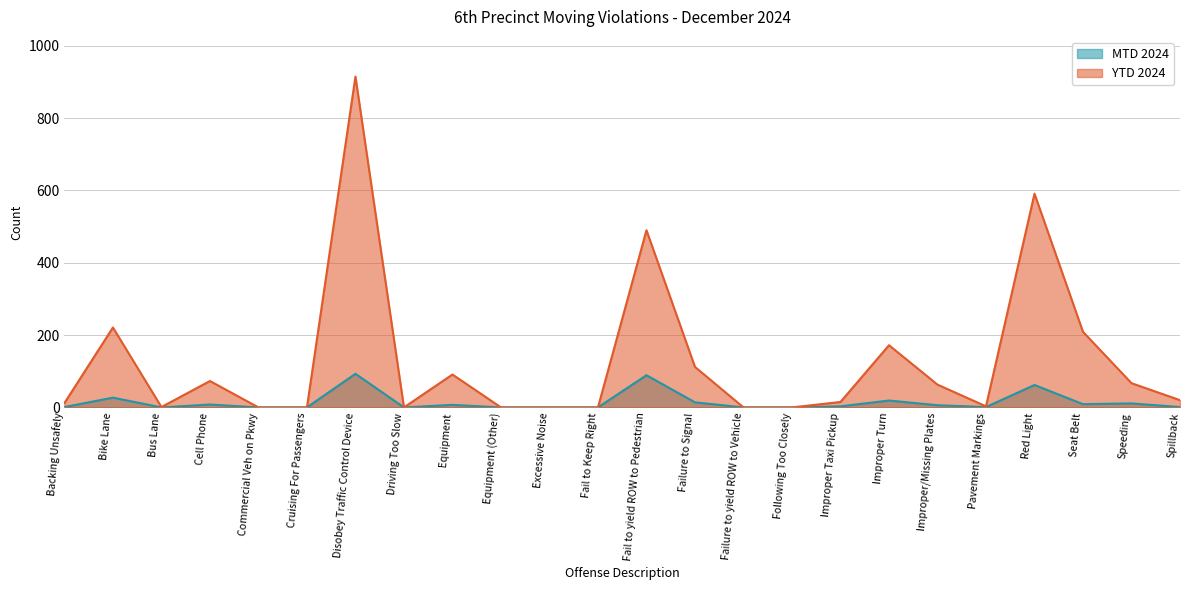

In MTD 2024, how many points are lower than both neighbors (excluding endpoints)?

4